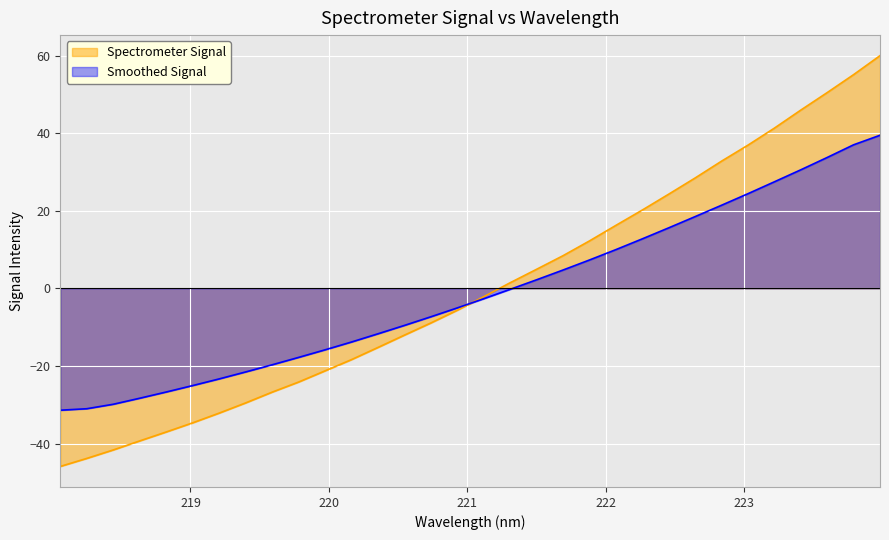

Does the chart display data point markers on the line(s)?

No